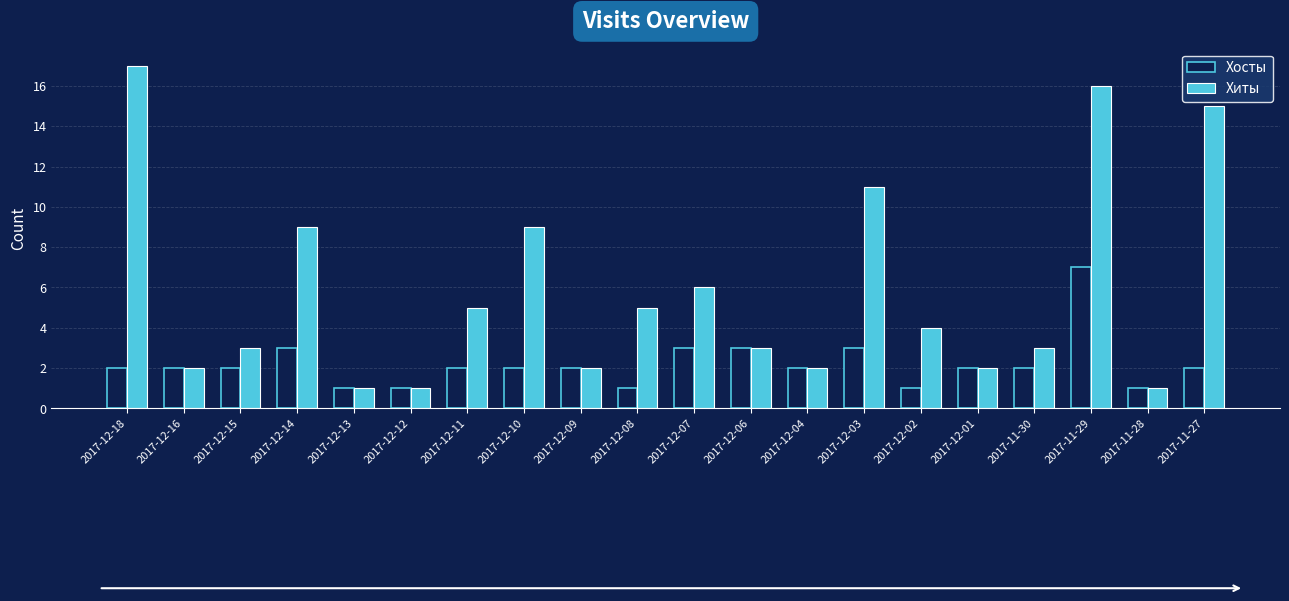

The Хиты series shows 2 at 2017-12-09. True or false?

True